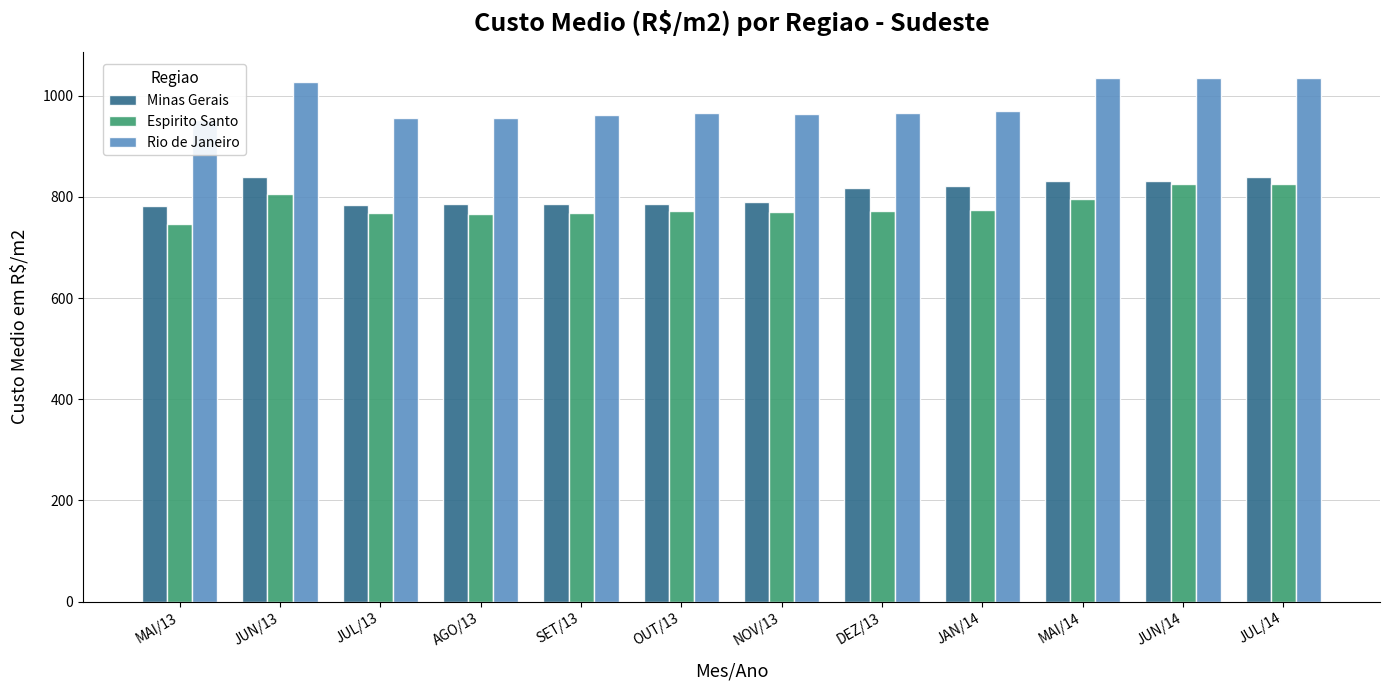

Reading left to right, list all the values displayed in this chart.

Minas Gerais: MAI/13=781.0	JUN/13=838.6	JUL/13=784.8	AGO/13=785.3	SET/13=786.2	OUT/13=785.9	NOV/13=789.5	DEZ/13=817.0	JAN/14=821.2	MAI/14=831.3	JUN/14=831.6	JUL/14=838.7
Espirito Santo: MAI/13=746.4	JUN/13=806.6	JUL/13=767.4	AGO/13=765.5	SET/13=767.9	OUT/13=772.1	NOV/13=770.7	DEZ/13=771.9	JAN/14=774.8	MAI/14=795.0	JUN/14=825.4	JUL/14=824.6
Rio de Janeiro: MAI/13=952.7	JUN/13=1026.6	JUL/13=955.0	AGO/13=955.6	SET/13=961.7	OUT/13=965.2	NOV/13=964.5	DEZ/13=966.0	JAN/14=969.9	MAI/14=1034.7	JUN/14=1035.0	JUL/14=1034.7